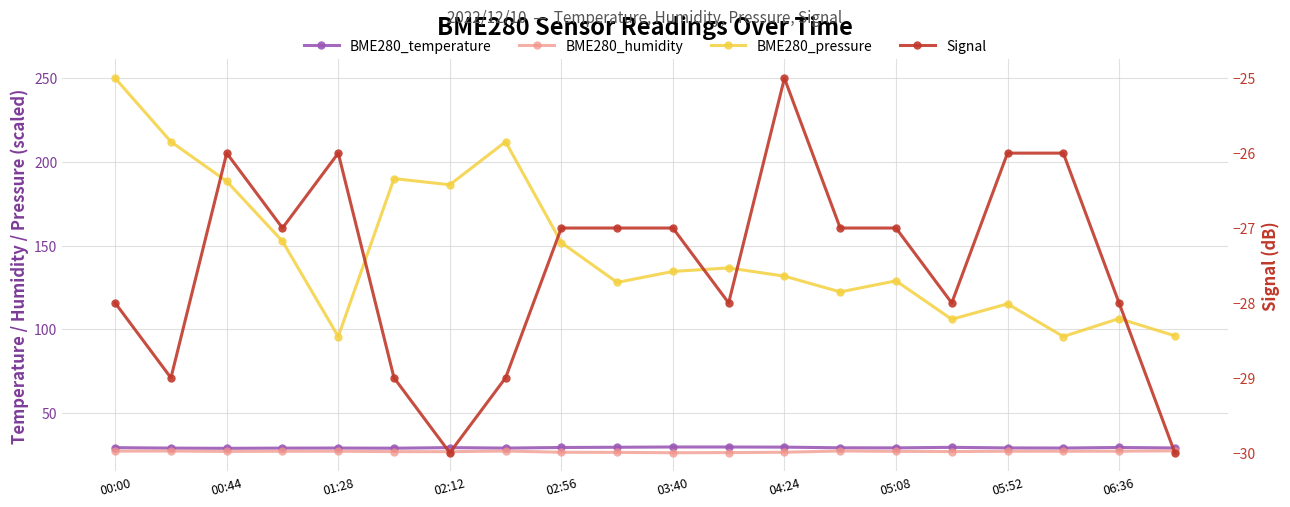

What is the sum of the BME280_temperature values at 02:56 and 04:24?

58.5